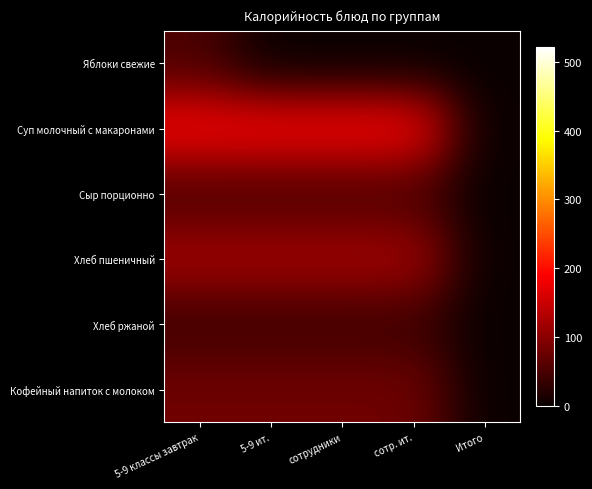

Rank the series at сотр. ит. from lowest to highest value.

Яблоки свежие, Хлеб ржаной, Сыр порционно, Кофейный напиток с молоком, Хлеб пшеничный, Суп молочный с макаронами